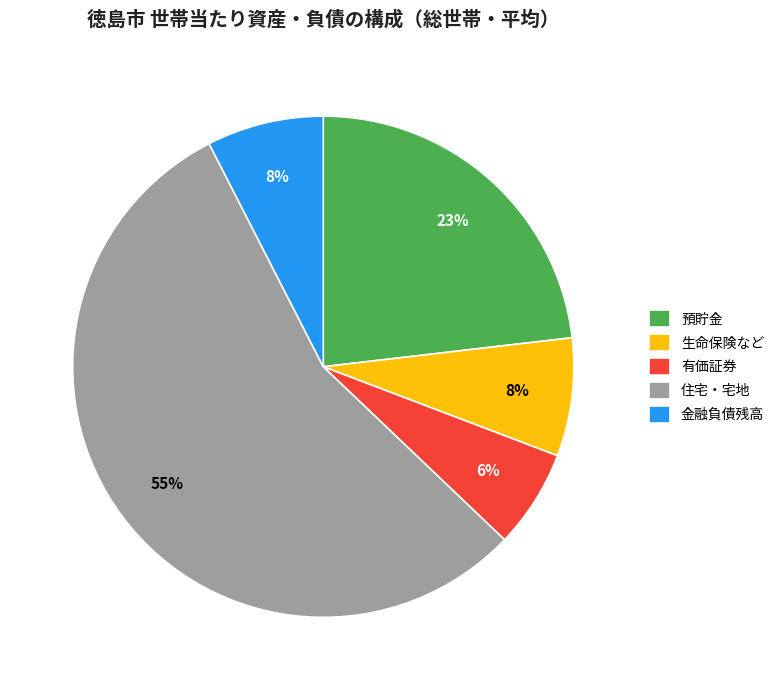

To the nearest percent, what percentage of the pie is 預貯金?

23%